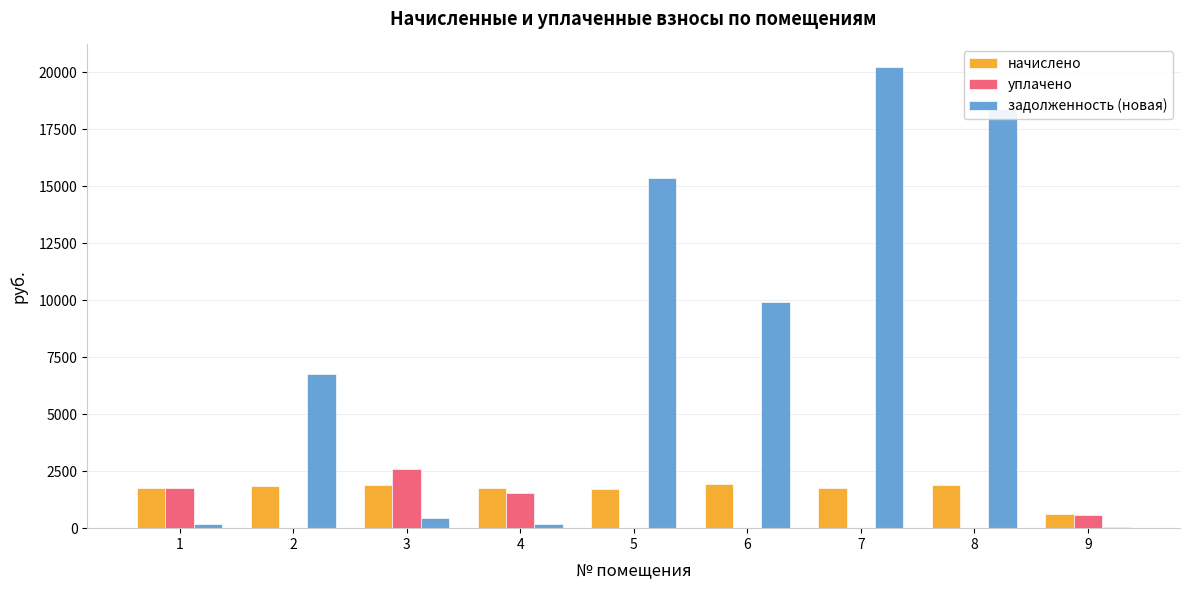

What is the total value across all series at 7?

21980.8